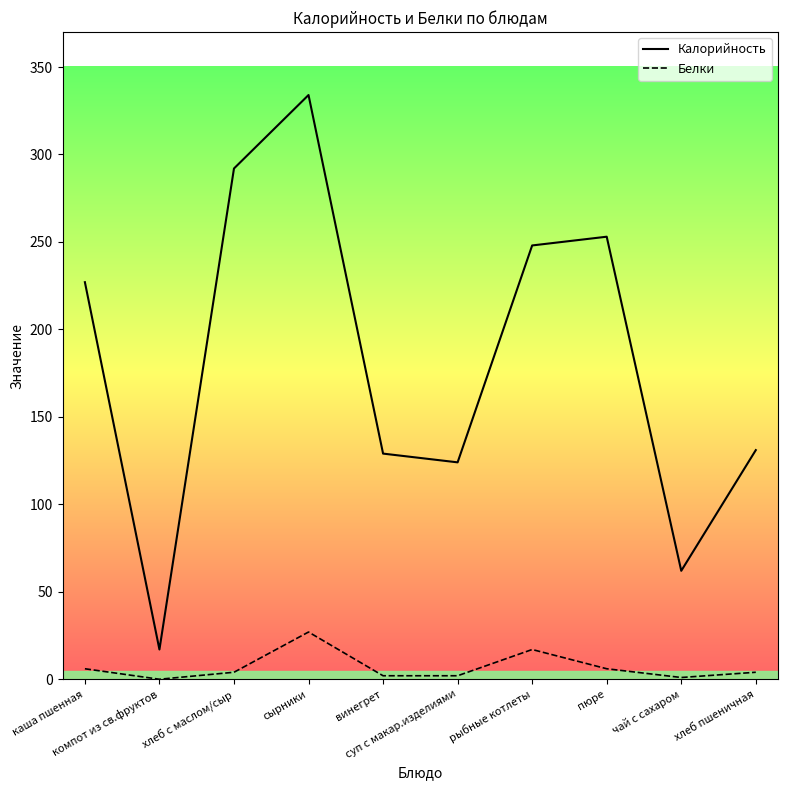

Where is the first local minimum for Белки?

компот из св.фруктов